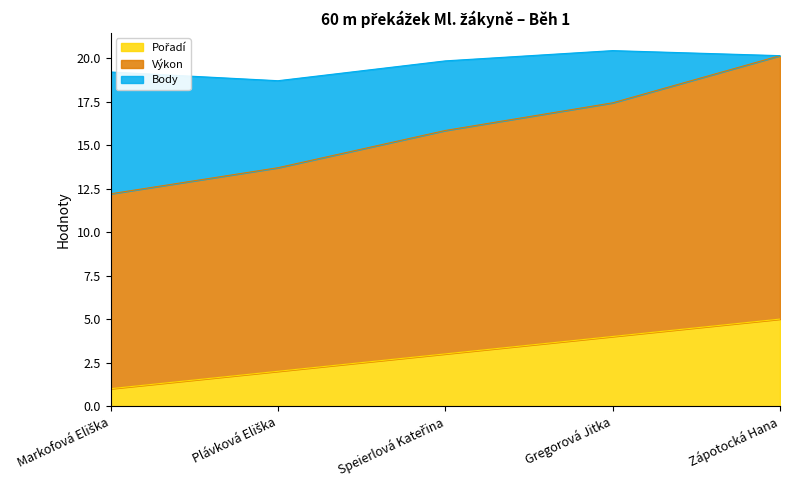

True or false: Výkon has more than 0 points higher than both neighbors.

False